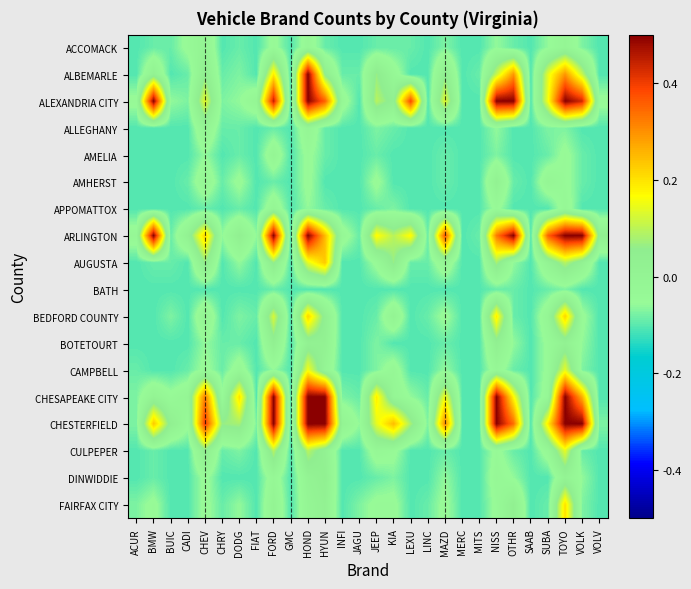

At which category is the sum across all series the highest?

TOYO